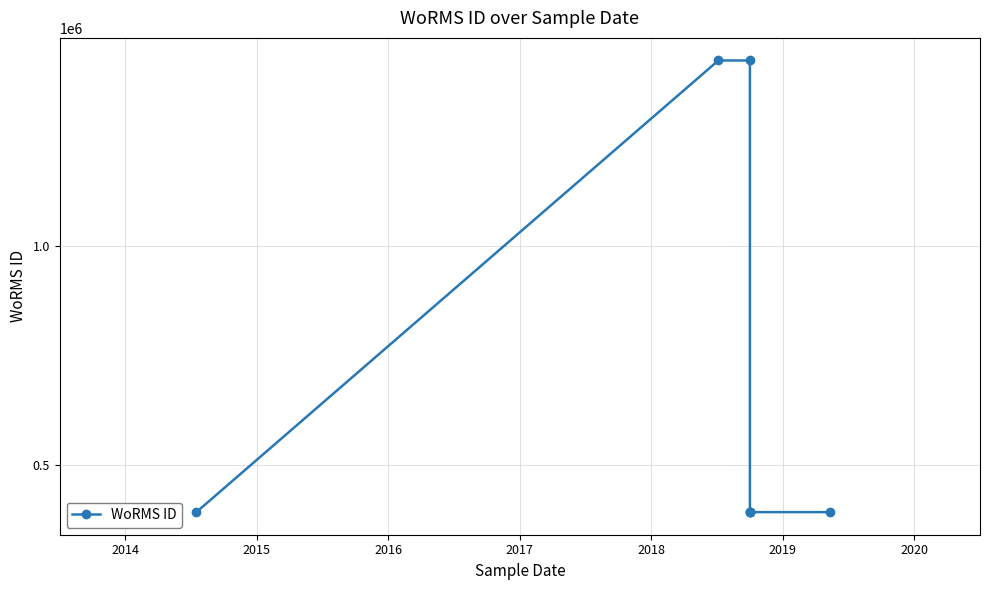

How many lines are shown in the chart?

1